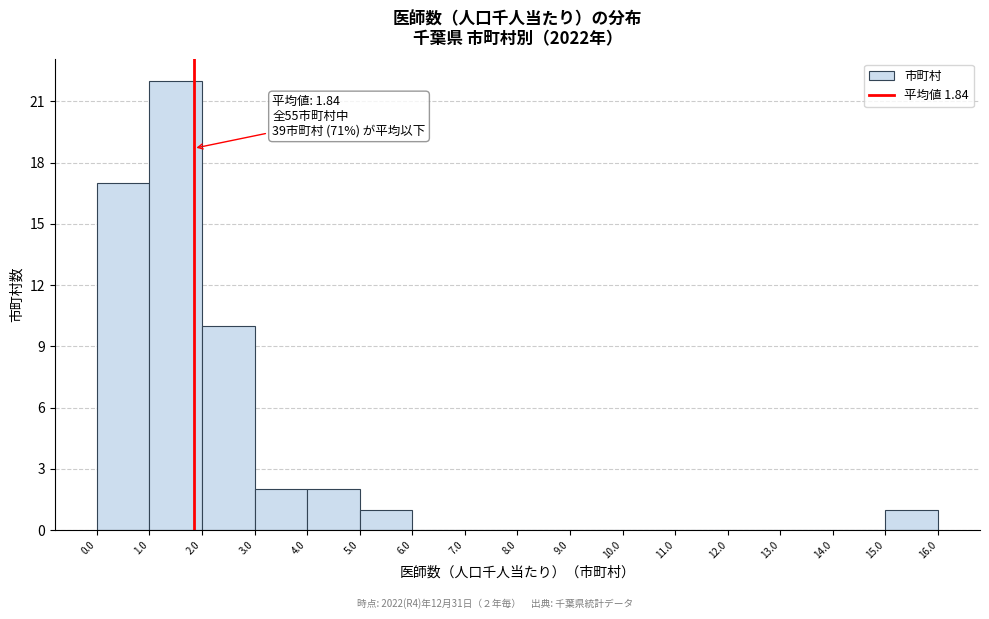

Which range on the x-axis has the tallest bar?

1.0 to 2.0